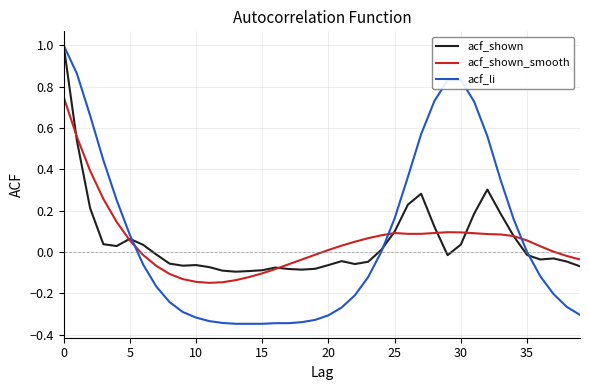

Which series has the widest spread of values?

acf_li